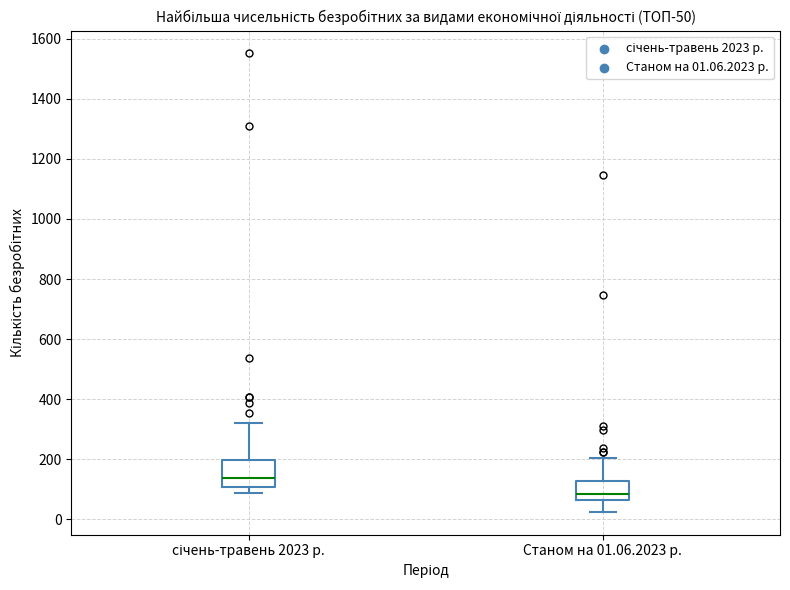

Which box is the tallest, from its lower edge to its upper edge?

січень-травень 2023 р.